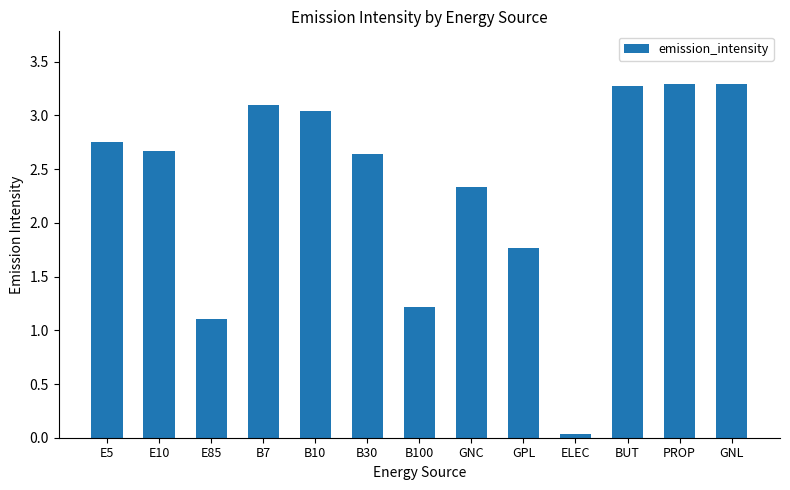

What is the ratio of the value at PROP to the value at GNC?

1.4